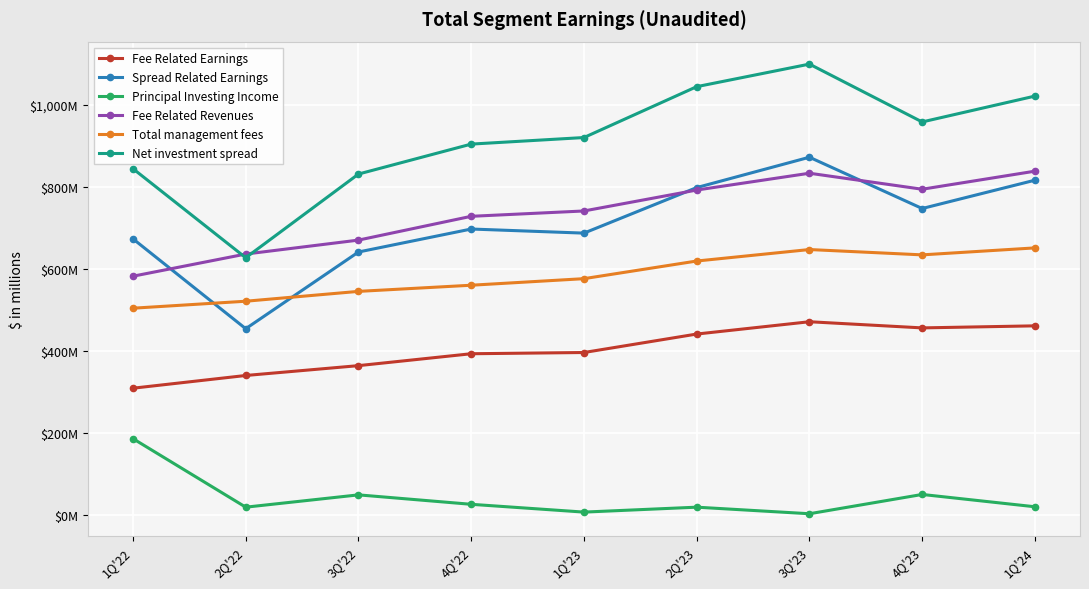

True or false: Total management fees has more than 2 points higher than both neighbors.

False